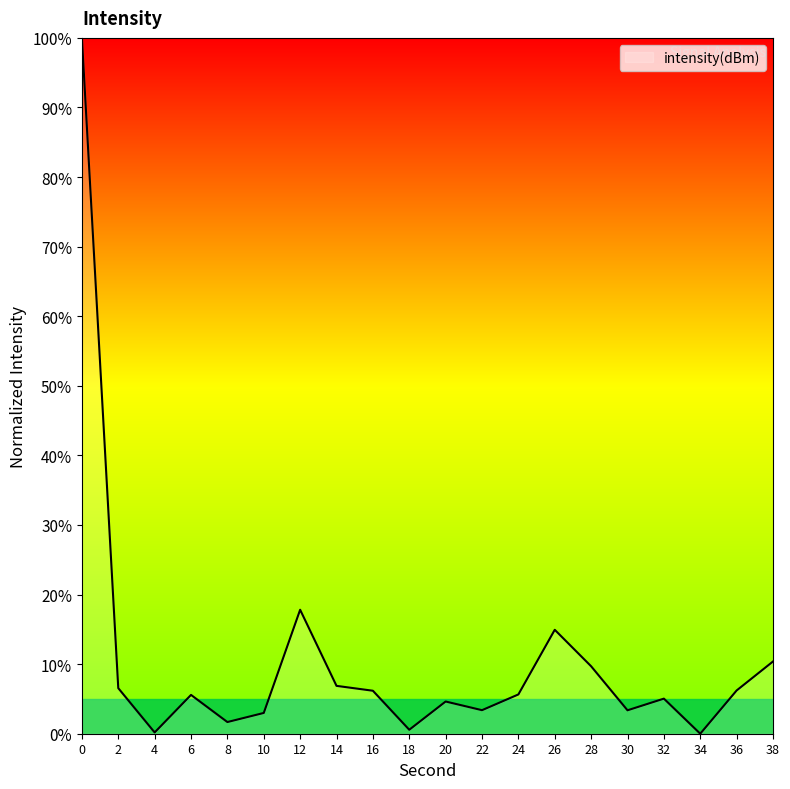

What is the sum of all values?

211.7